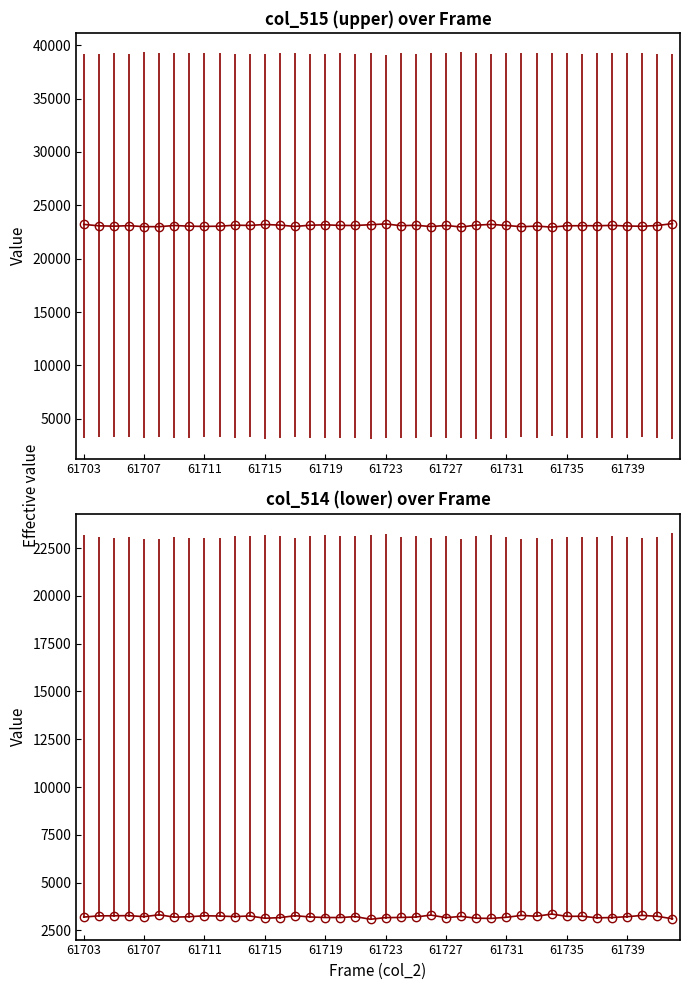

In col_514, how many points are higher than both neighbors (excluding endpoints)?

12